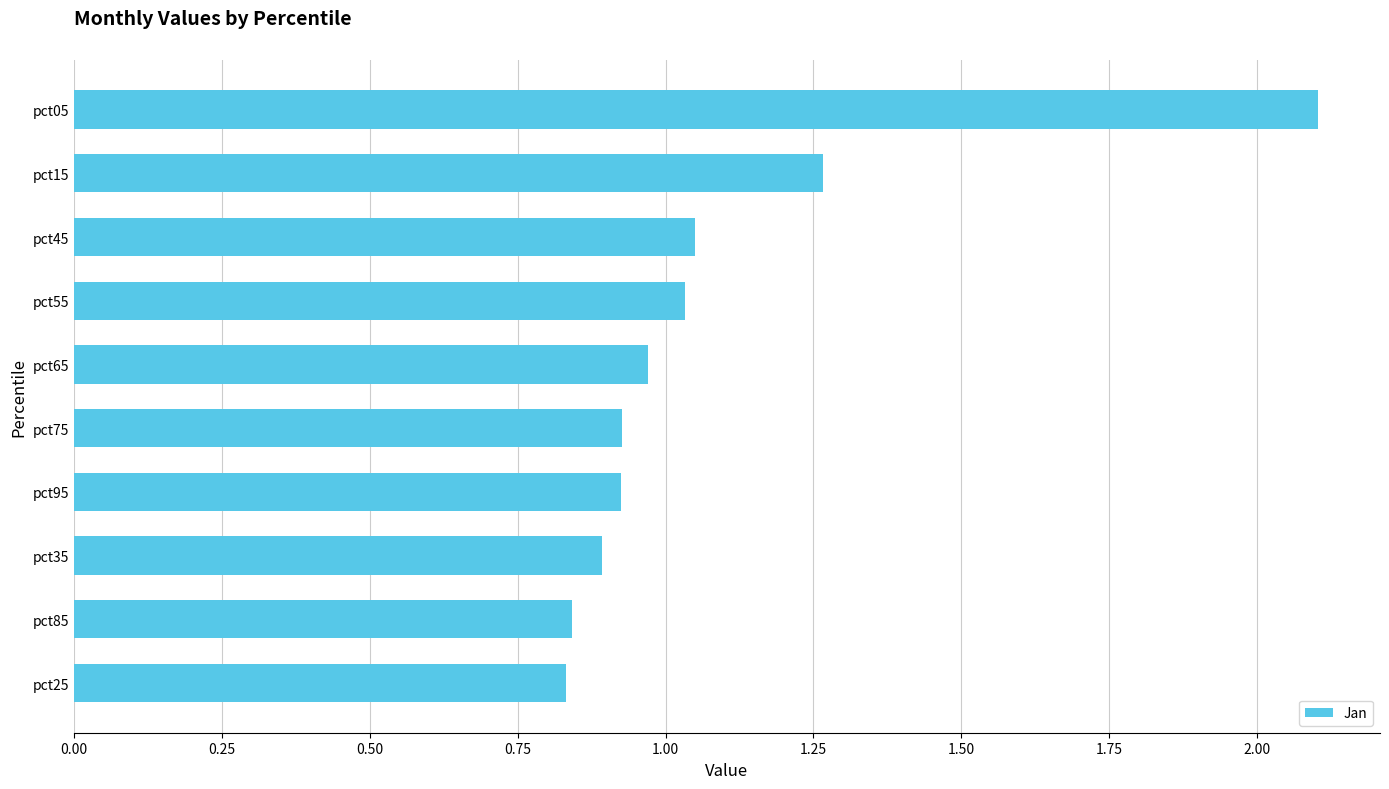

At which category does the chart reach its peak across all series?

pct05